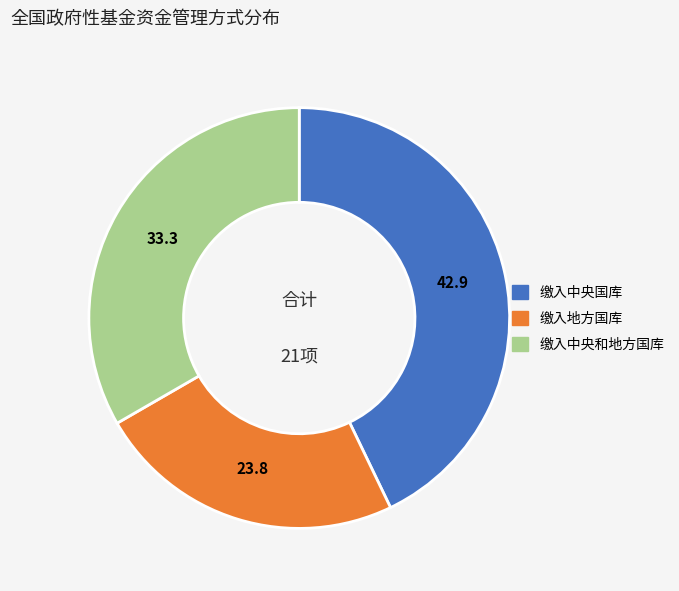

What is the ratio of the value at 缴入地方国库 to the value at 缴入中央和地方国库?

0.7